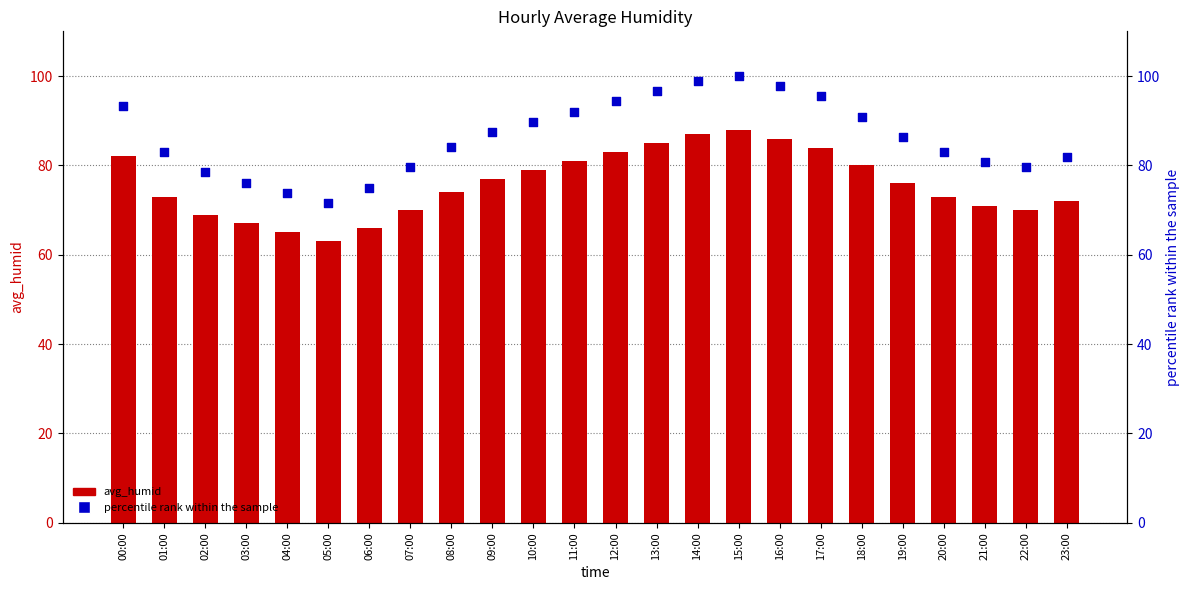

Which series has the largest Y range (max minus min)?

percentile rank within the sample